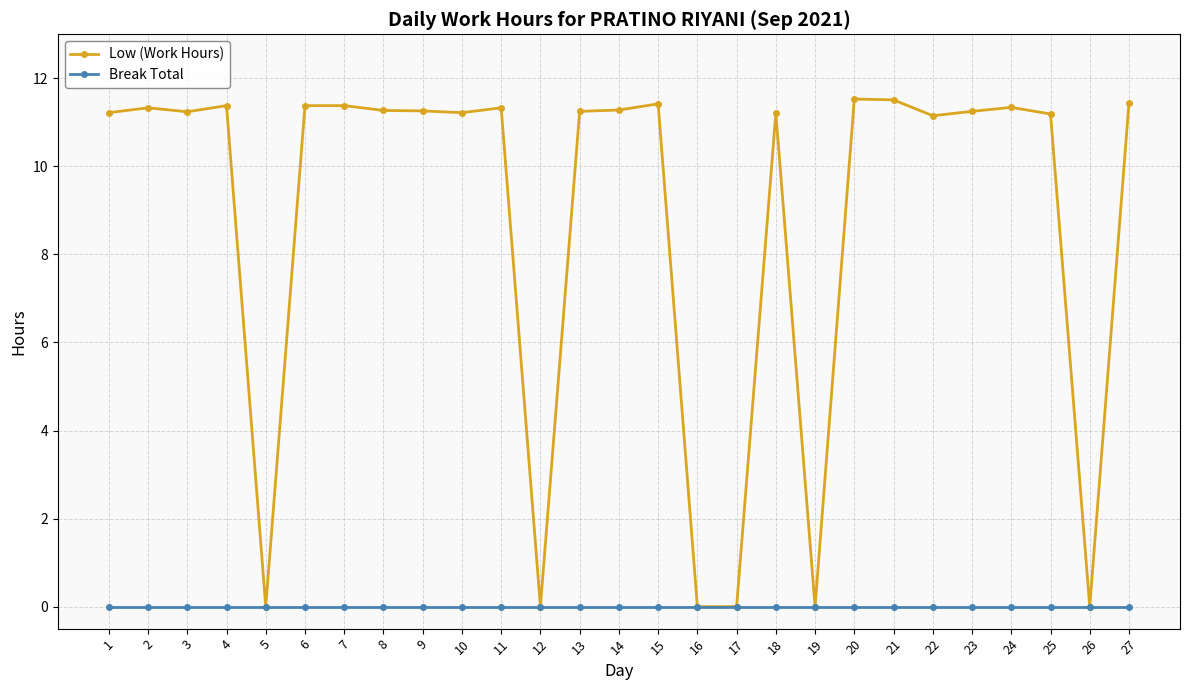

At how many categories does at least one series exceed 4?

21